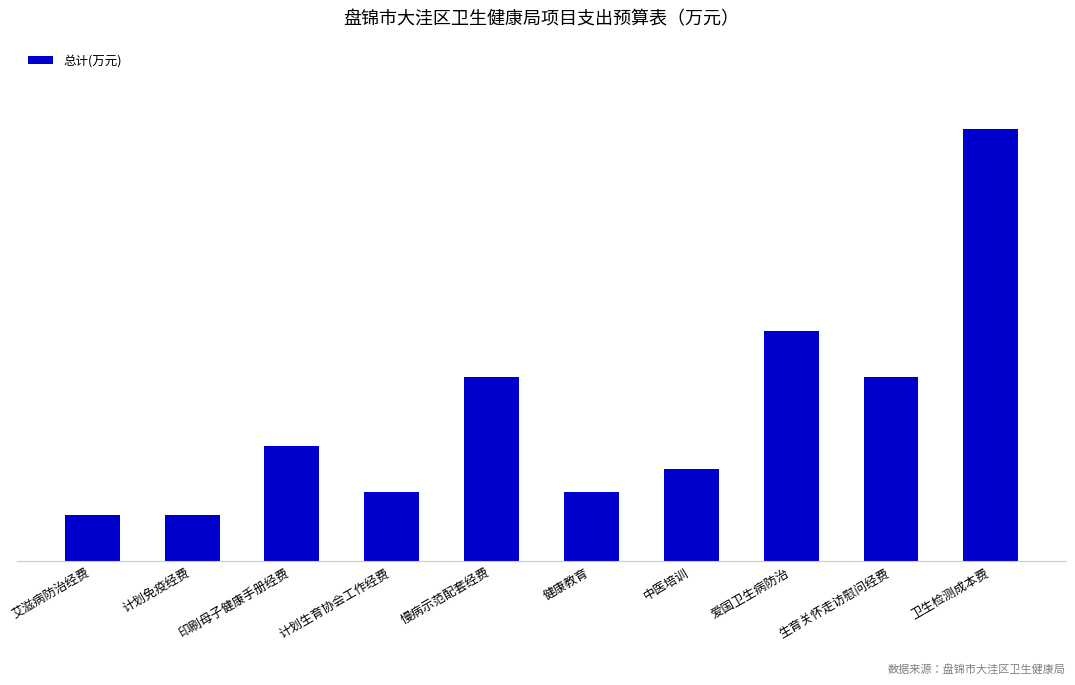

How many bars are there in total?

10